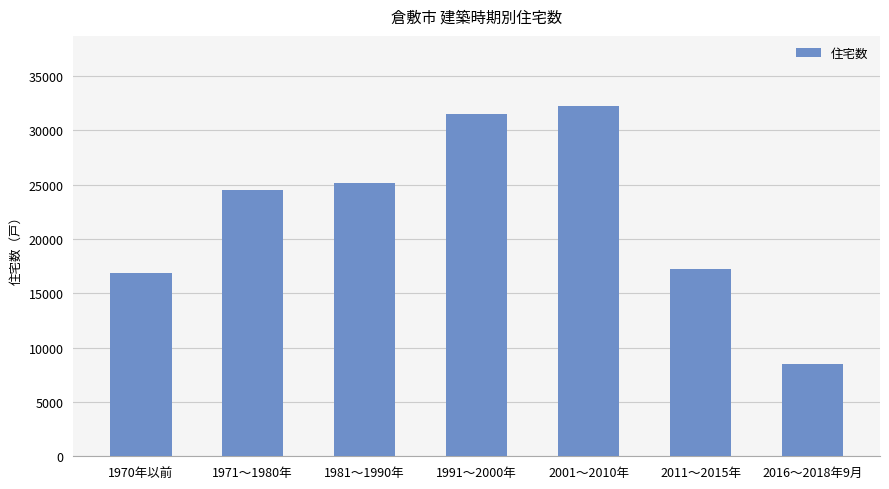

What is the minimum value shown in the chart?

8480